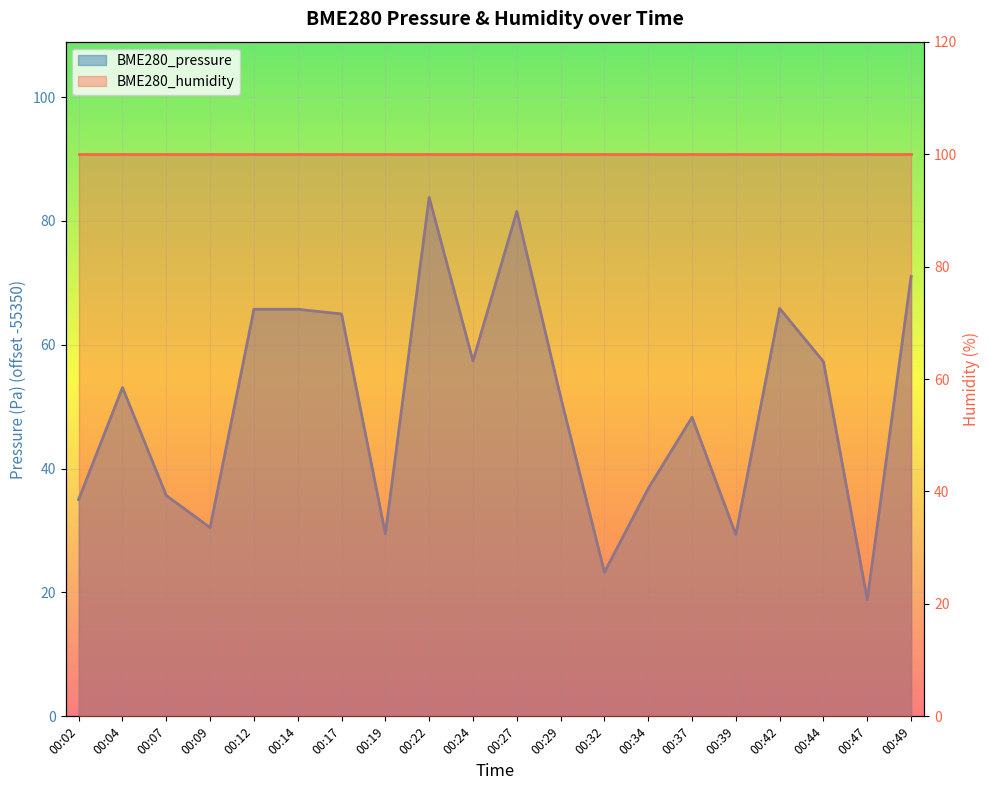

Reading left to right, list all the values displayed in this chart.

35.0	53.1	35.7	30.5	65.7	65.7	65.0	29.5	83.8	57.4	81.5	51.6	23.3	36.8	48.3	29.3	65.9	57.3	18.8	71.1